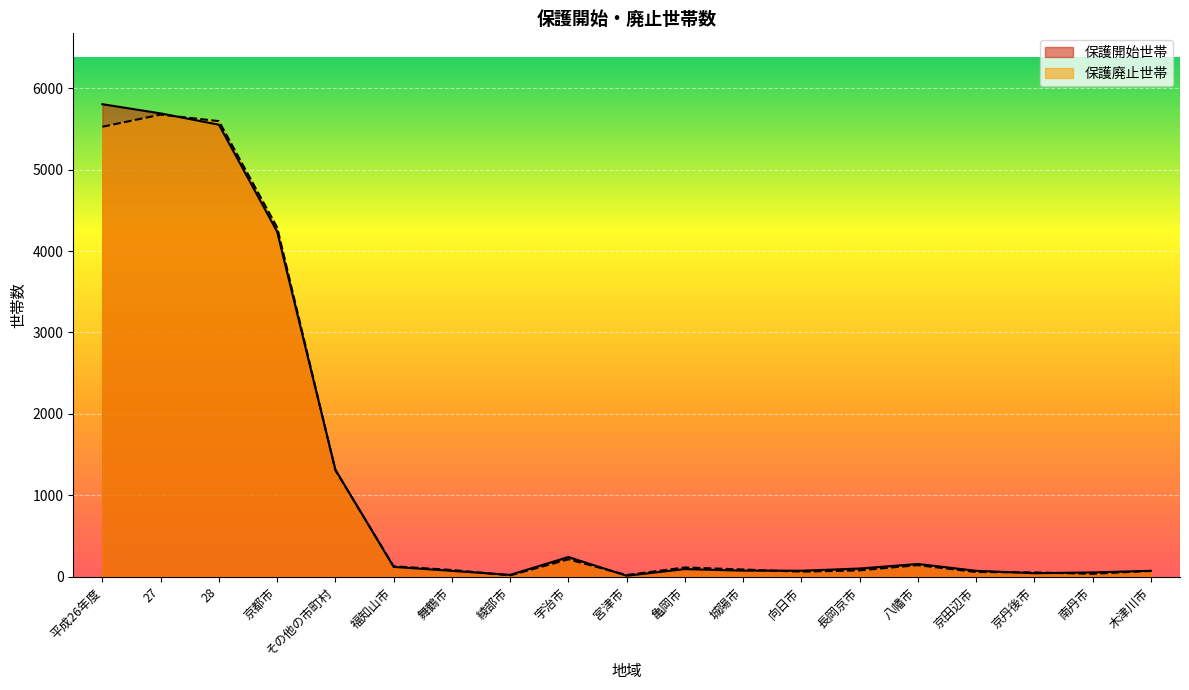

Is it true that 保護開始世帯 equals 156 at 長岡京市?

False